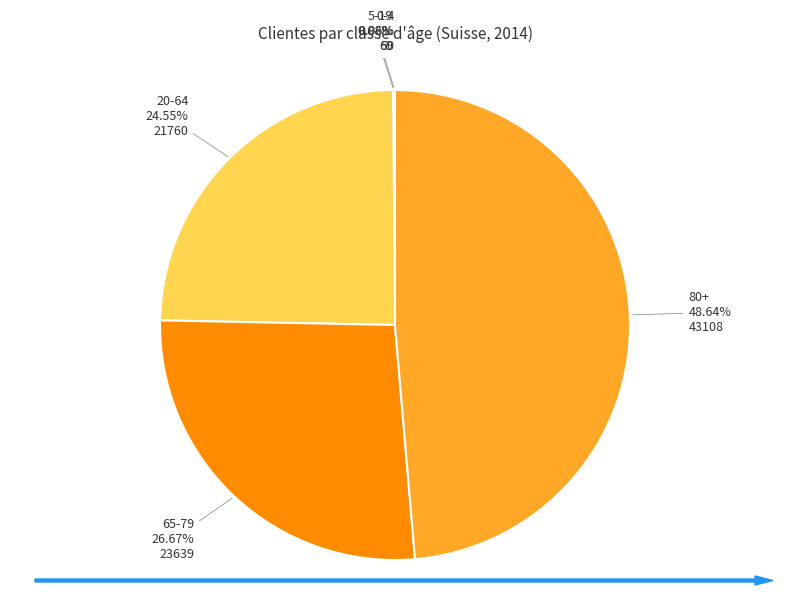

Is there any slice that represents more than half of the pie?

No